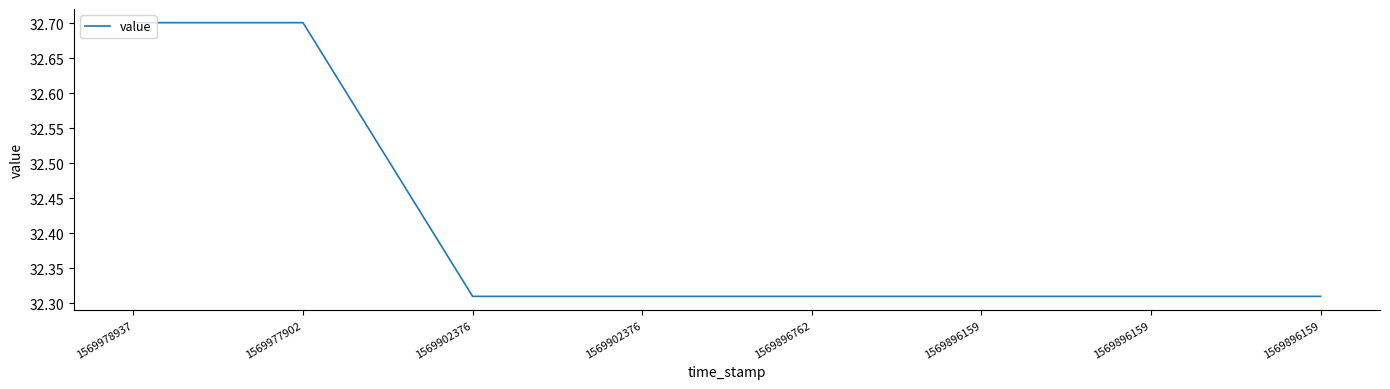

Reading left to right, list all the values displayed in this chart.

32.7	32.7	32.3	32.3	32.3	32.3	32.3	32.3